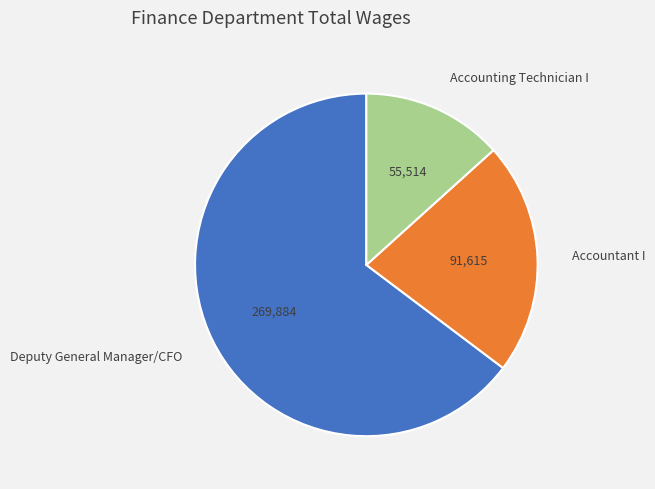

The Accounting Technician I slice represents 4% of the pie. True or false?

False